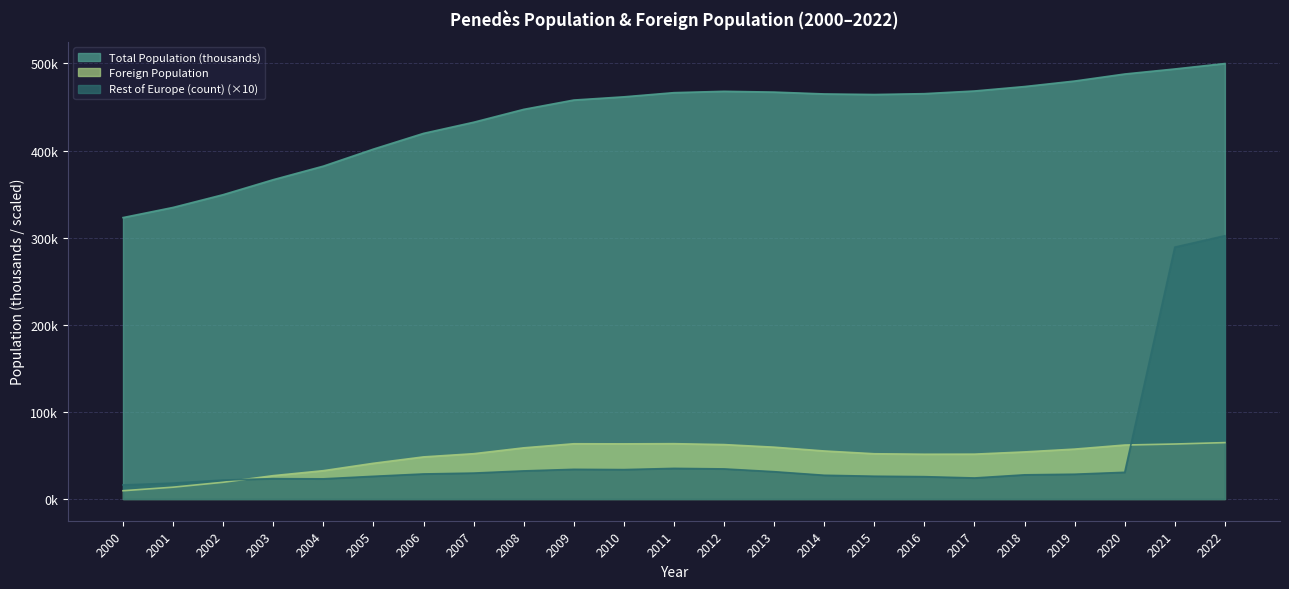

Where does the Rest of Europe (count) series first go above 28?

2006